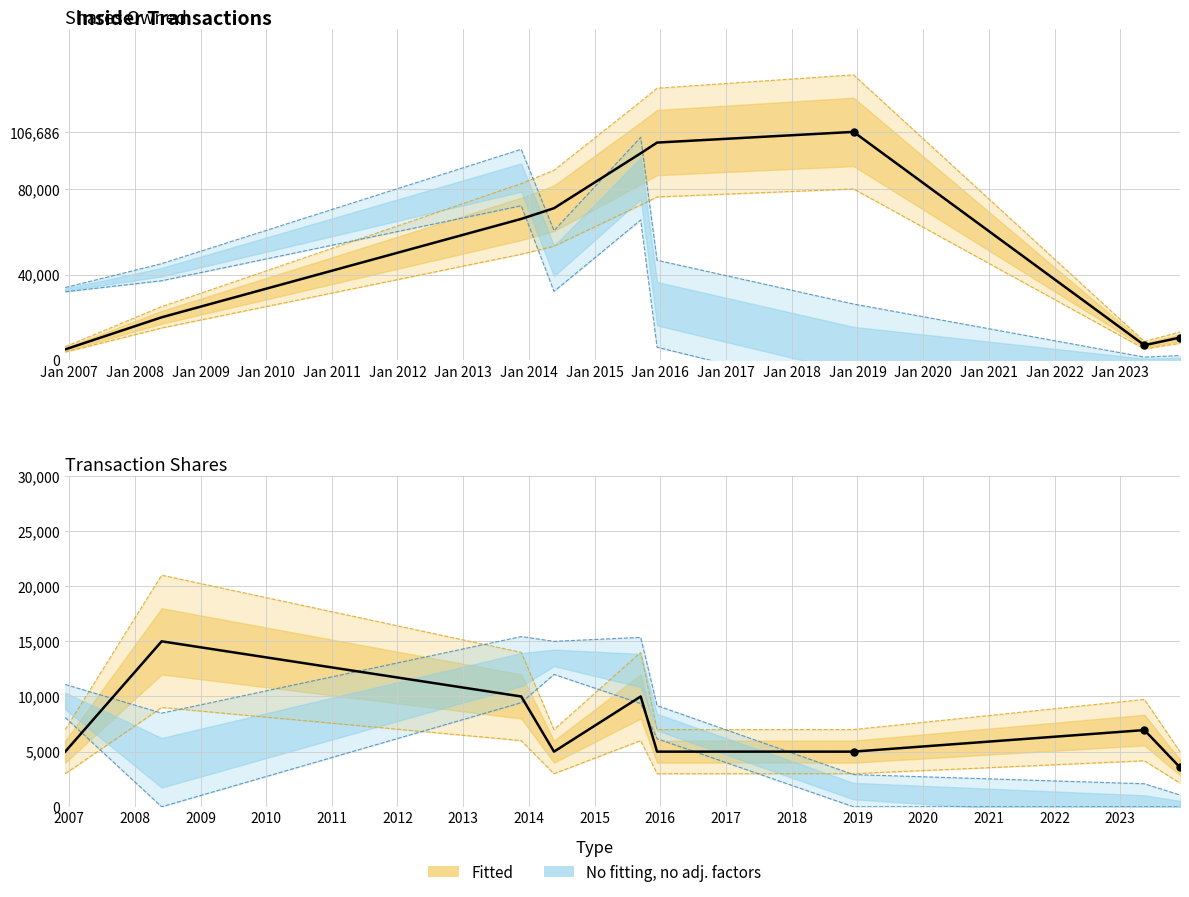

At which category is the sum across all series the highest?

2015-09-14